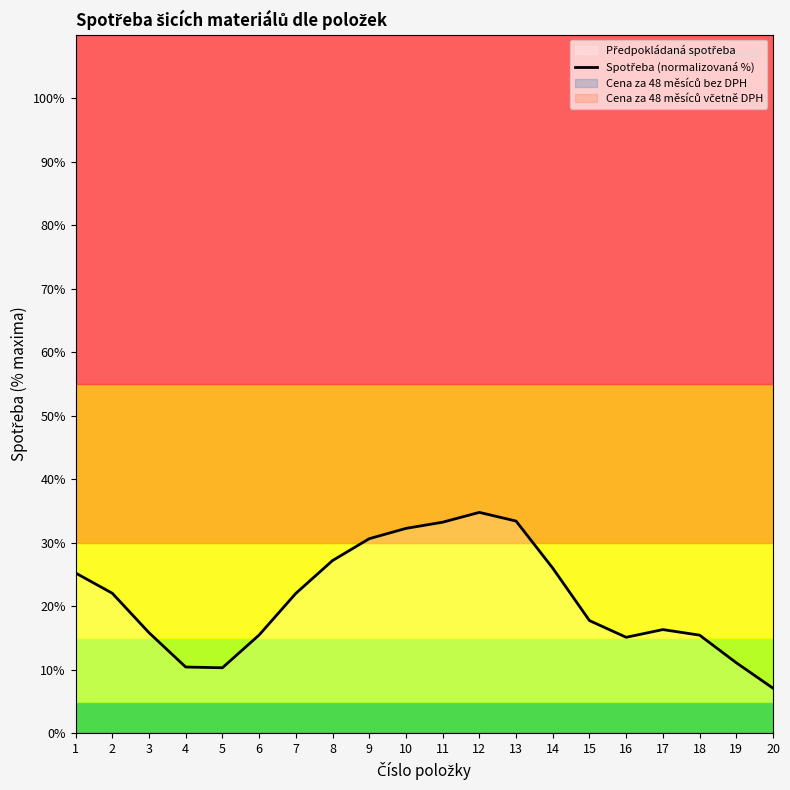

The chart shows a value of 15.5 at 6. True or false?

True